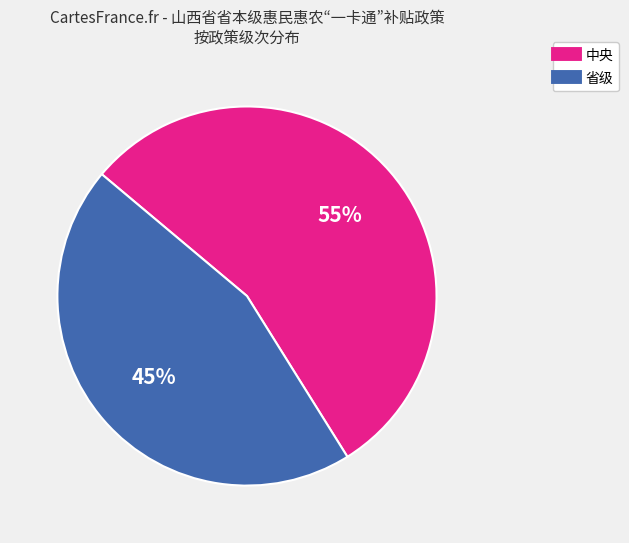

What is the smallest slice in the pie chart?

省级